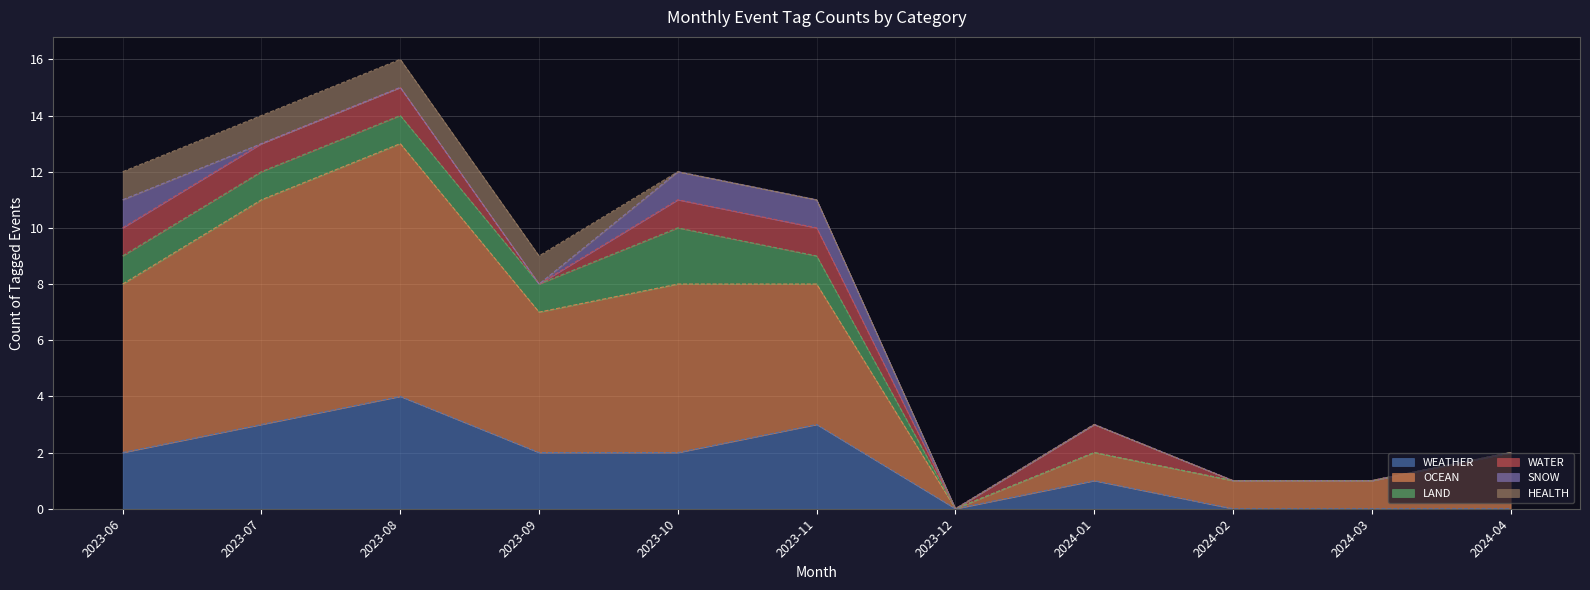

What is the total value across all series at 2023-08?

16